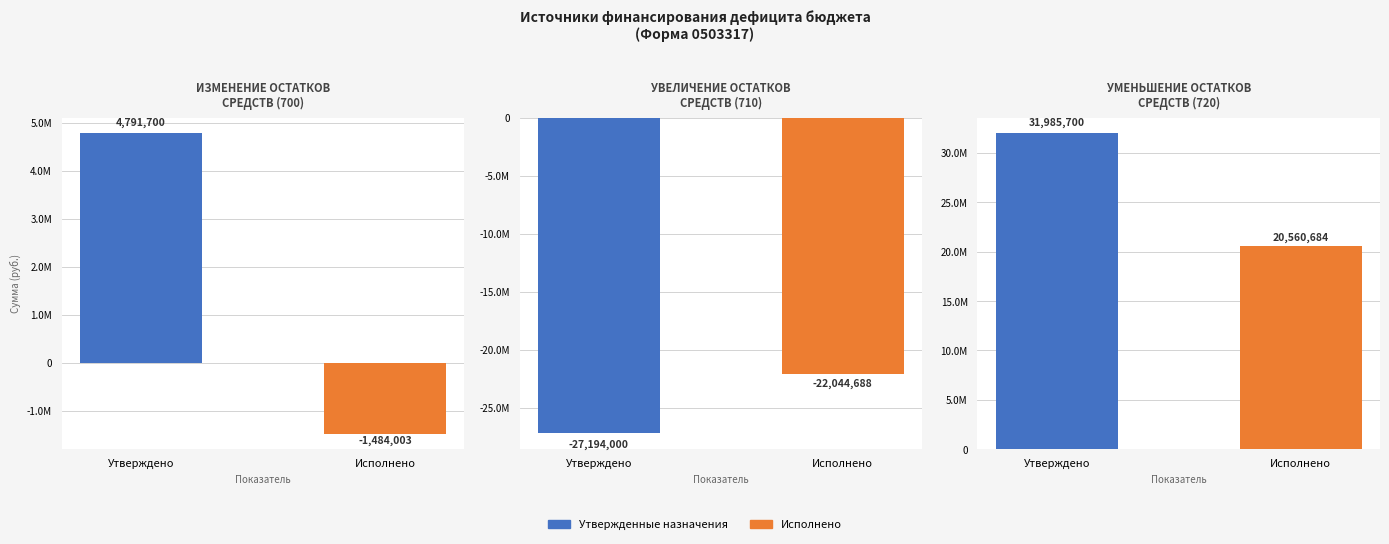

What is the minimum value for Утвержденные назначения?

-27194000.0